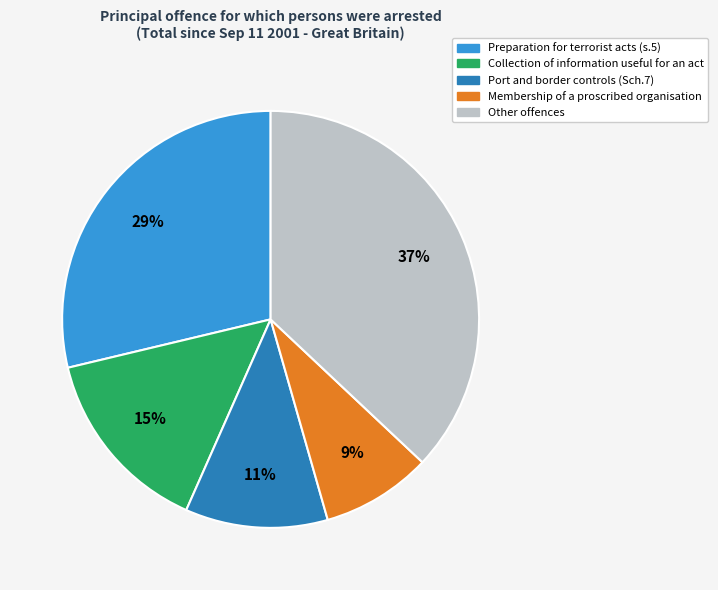

Is there a majority slice in this chart?

No